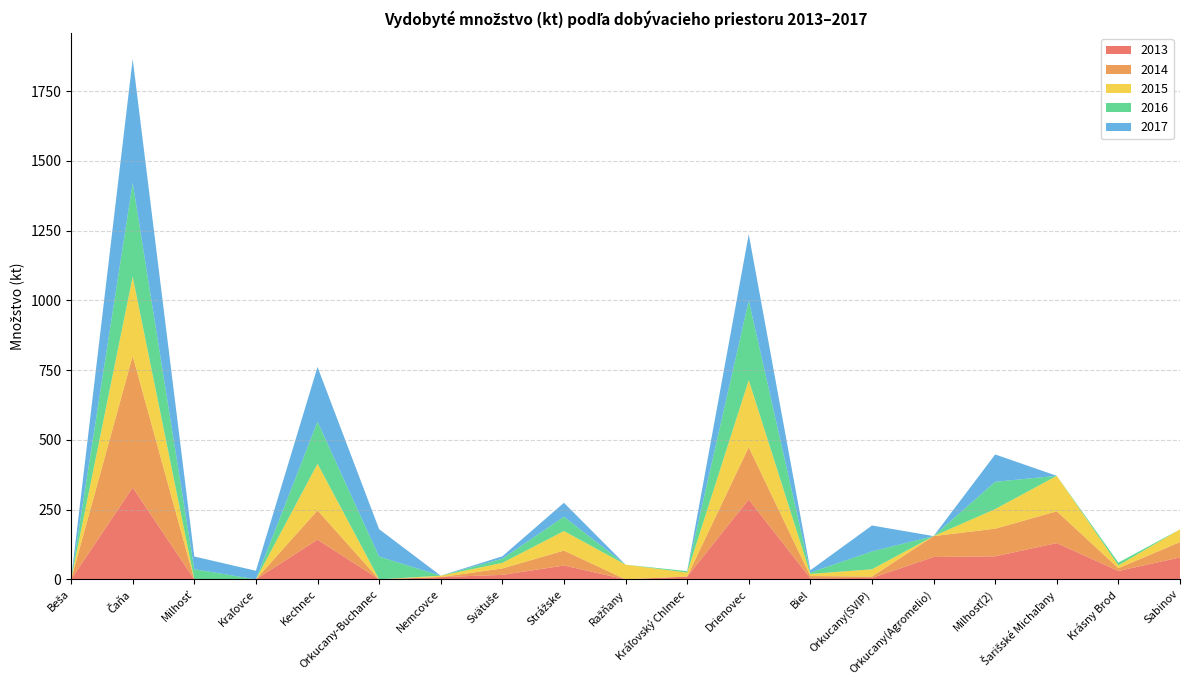

Reading left to right, list all the values displayed in this chart.

2013: Beša=0.0	Čaňa=329.0	Milhosť=0.0	Kraľovce=0.0	Kechnec=142.3	Orkucany-Buchanec=0.0	Nemcovce=8.0	Svätuše=16.0	Strážske=49.5	Ražňany=0.0	Kráľovský Chlmec=9.8	Drienovec=286.4	Biel=3.5	Orkucany(SVIP)=5.0	Orkucany(Agromelio)=80.0	Milhosť(2)=82.5	Šarišské Michaľany=130.0	Krásny Brod=30.0	Sabinov=78.5
2014: Beša=0.0	Čaňa=472.0	Milhosť=0.0	Kraľovce=0.0	Kechnec=105.0	Orkucany-Buchanec=0.0	Nemcovce=0.0	Svätuše=23.0	Strážske=53.6	Ražňany=0.0	Kráľovský Chlmec=0.0	Drienovec=187.6	Biel=8.2	Orkucany(SVIP)=5.0	Orkucany(Agromelio)=75.0	Milhosť(2)=99.0	Šarišské Michaľany=114.0	Krásny Brod=10.0	Sabinov=55.2
2015: Beša=0.0	Čaňa=284.0	Milhosť=0.0	Kraľovce=0.0	Kechnec=167.0	Orkucany-Buchanec=0.0	Nemcovce=5.0	Svätuše=20.0	Strážske=70.0	Ražňany=52.6	Kráľovský Chlmec=14.5	Drienovec=240.2	Biel=7.6	Orkucany(SVIP)=26.0	Orkucany(Agromelio)=0.0	Milhosť(2)=70.3	Šarišské Michaľany=127.0	Krásny Brod=10.0	Sabinov=45.5
2016: Beša=0.0	Čaňa=336.8	Milhosť=36.2	Kraľovce=0.0	Kechnec=151.0	Orkucany-Buchanec=81.5	Nemcovce=0.0	Svätuše=15.0	Strážske=51.3	Ražňany=0.0	Kráľovský Chlmec=5.0	Drienovec=285.4	Biel=4.9	Orkucany(SVIP)=64.0	Orkucany(Agromelio)=0.0	Milhosť(2)=97.9	Šarišské Michaľany=0.0	Krásny Brod=10.0	Sabinov=0.0
2017: Beša=0.0	Čaňa=443.4	Milhosť=45.7	Kraľovce=30.6	Kechnec=196.0	Orkucany-Buchanec=98.3	Nemcovce=0.0	Svätuše=8.5	Strážske=50.0	Ražňany=0.0	Kráľovský Chlmec=0.1	Drienovec=237.5	Biel=8.4	Orkucany(SVIP)=93.0	Orkucany(Agromelio)=0.0	Milhosť(2)=98.0	Šarišské Michaľany=0.0	Krásny Brod=0.0	Sabinov=0.0